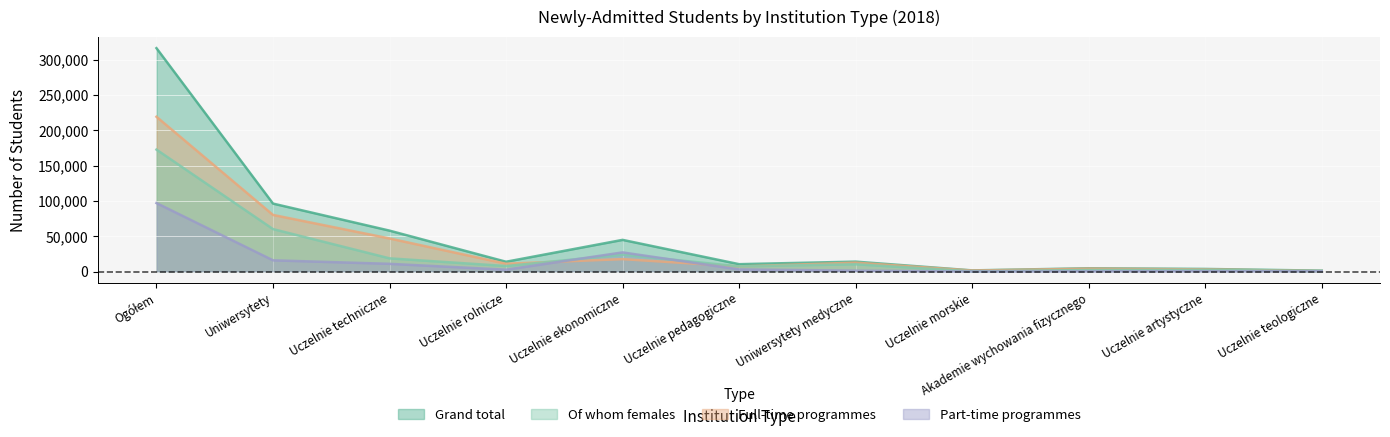

How many lines are shown in the chart?

4